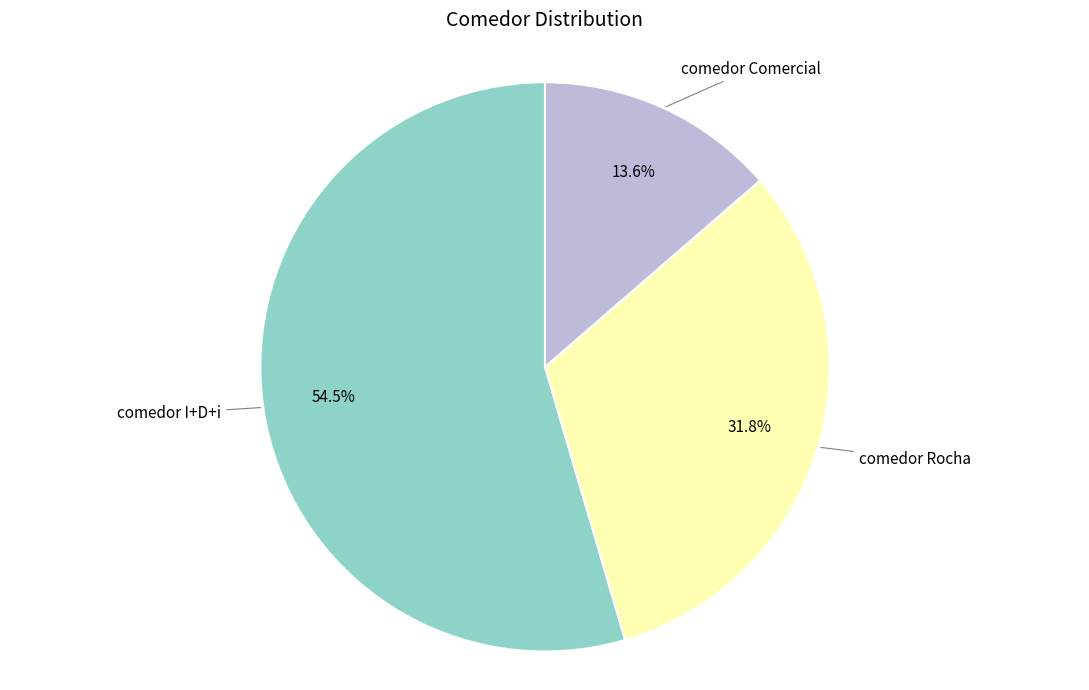

Does any single category account for the majority?

Yes